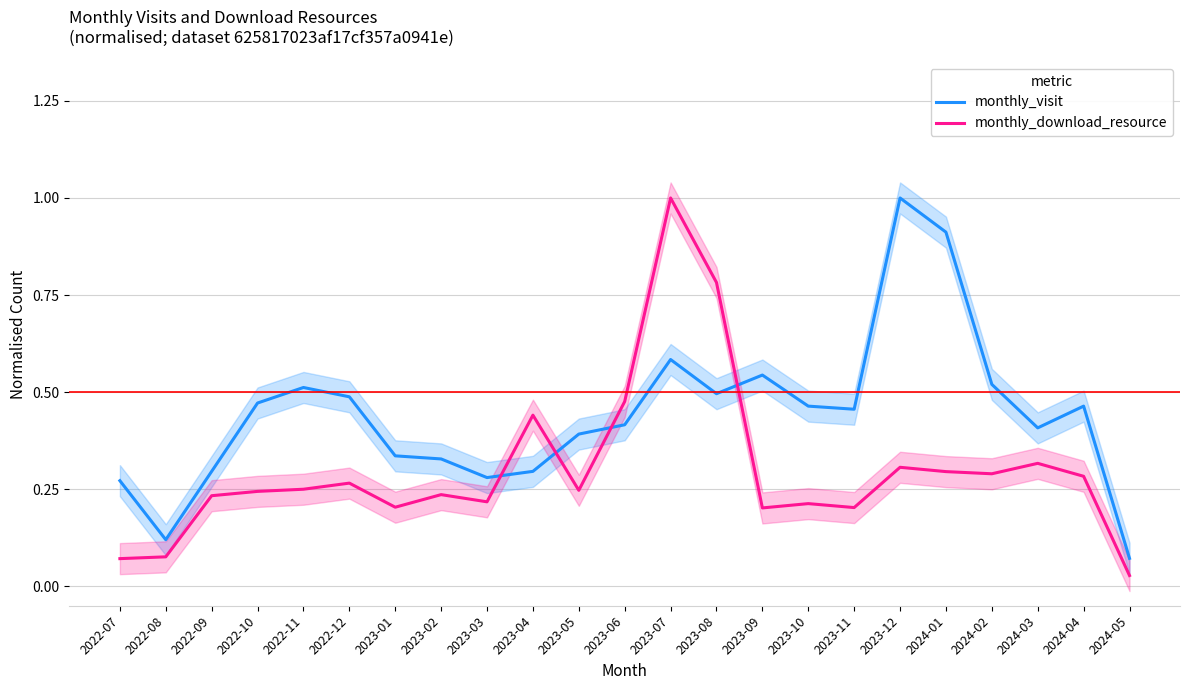

Is this an area chart (filled region under the line)?

No